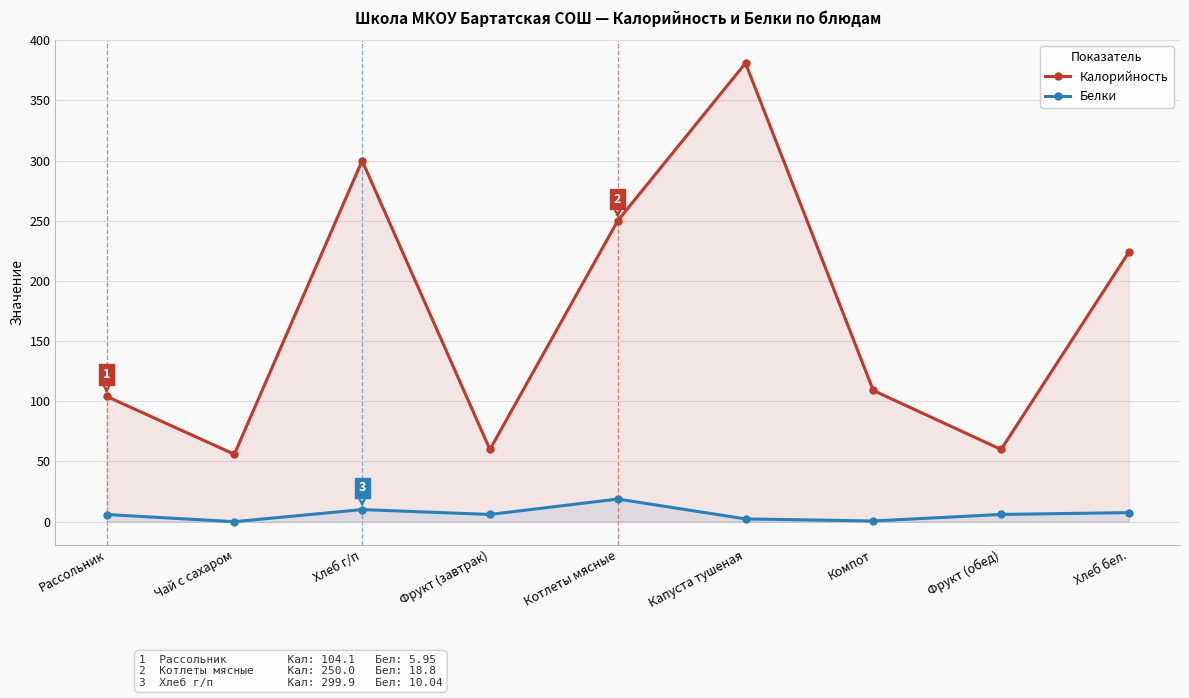

Which has a higher value, Капуста тушеная or Фрукт (обед)?

Капуста тушеная